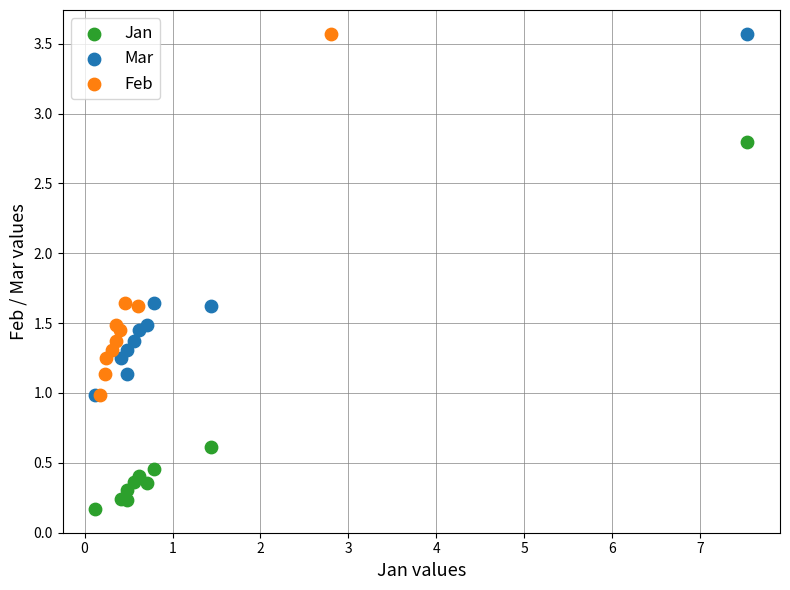

Which series contains the lowest Y value?

Jan